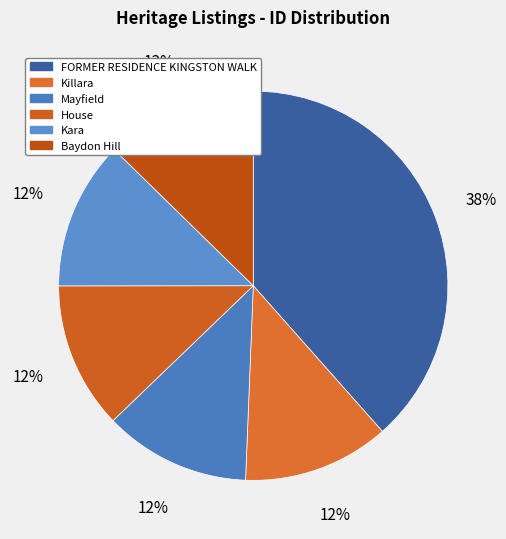

What percentage is the House slice, to the nearest percent?

12%